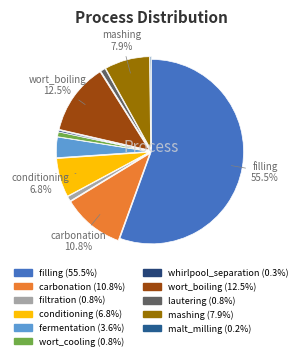

How many segments does this pie chart have?

11